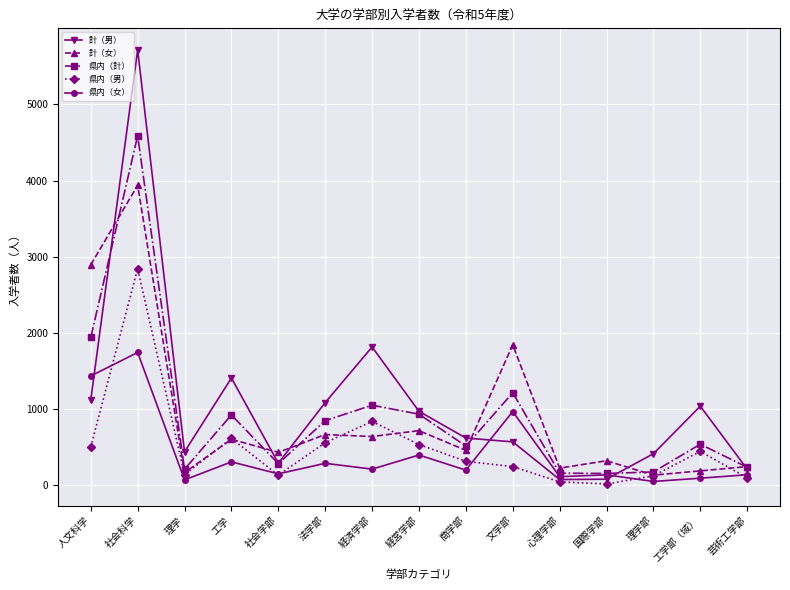

What is the label of the 1st point from the right?

芸術工学部